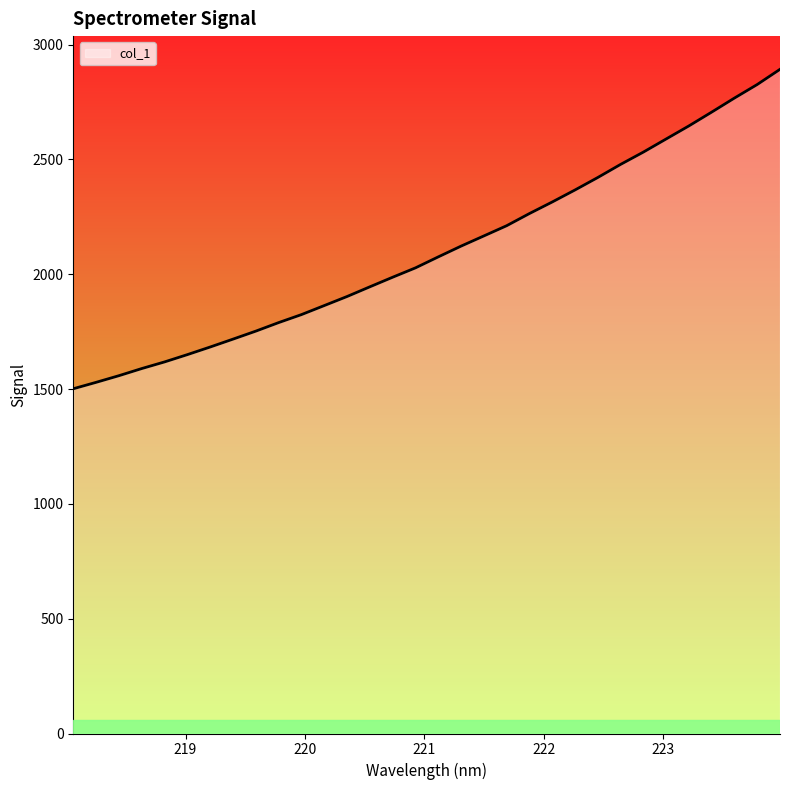

What is the minimum value shown in the chart?

1501.5